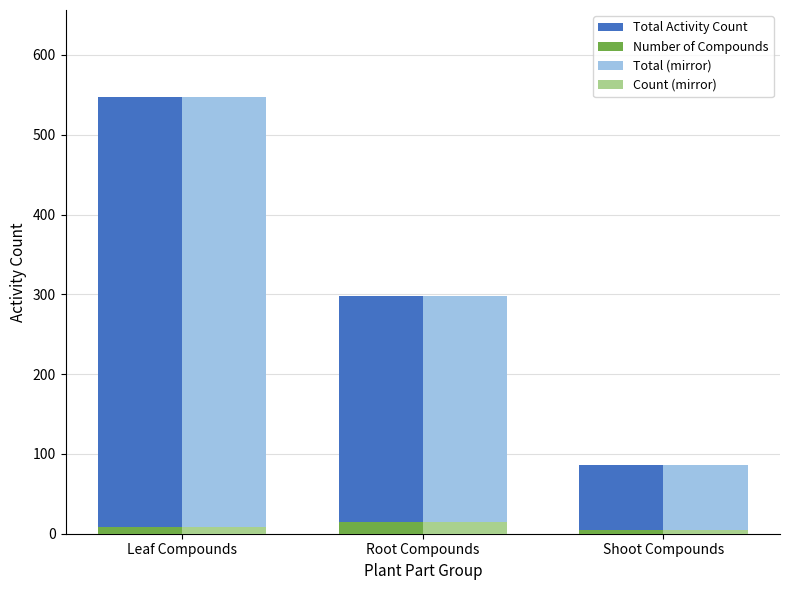

What is the highest value of the Count (mirror) series?

15